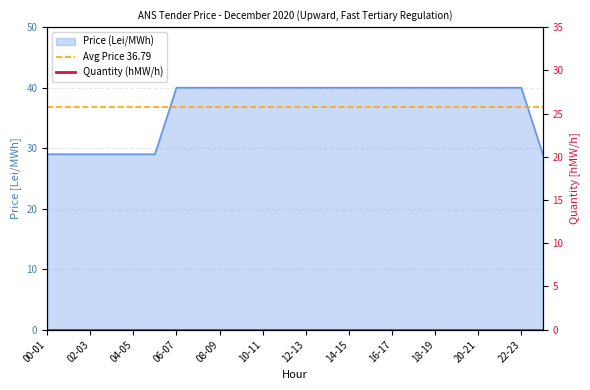

What is the difference between the values at 02-03 and 14-15?

11